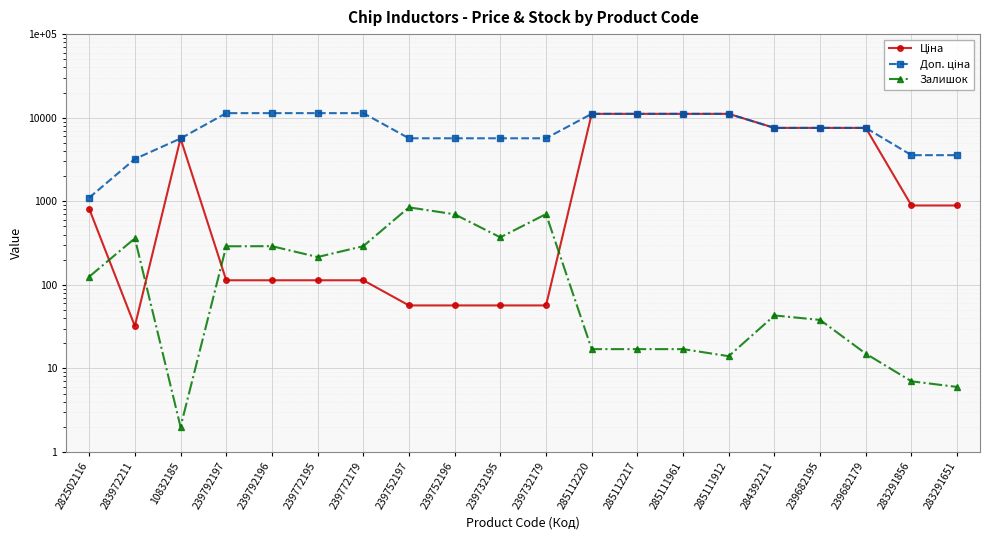

How many lines are shown in the chart?

3